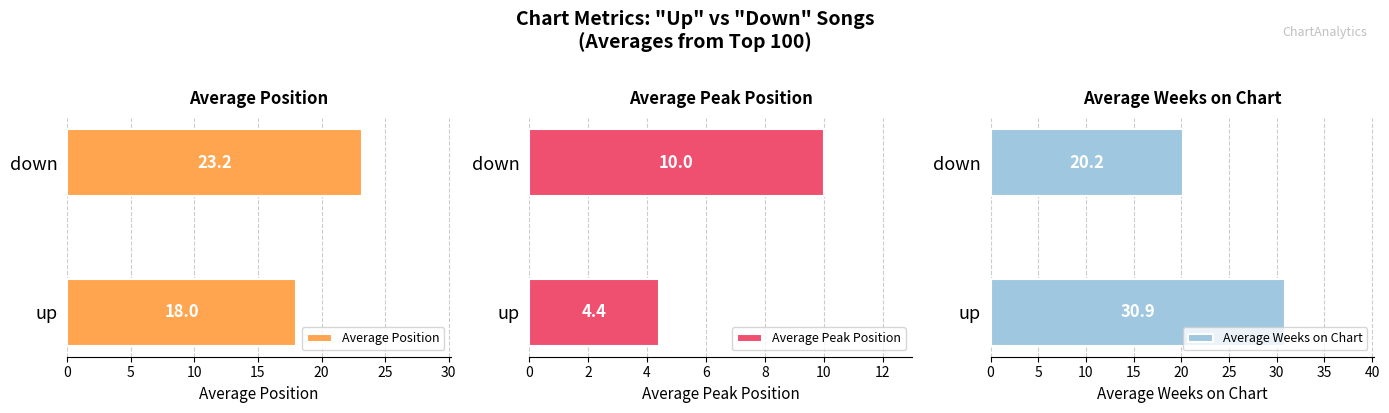

Does the chart contain stacked bars?

No